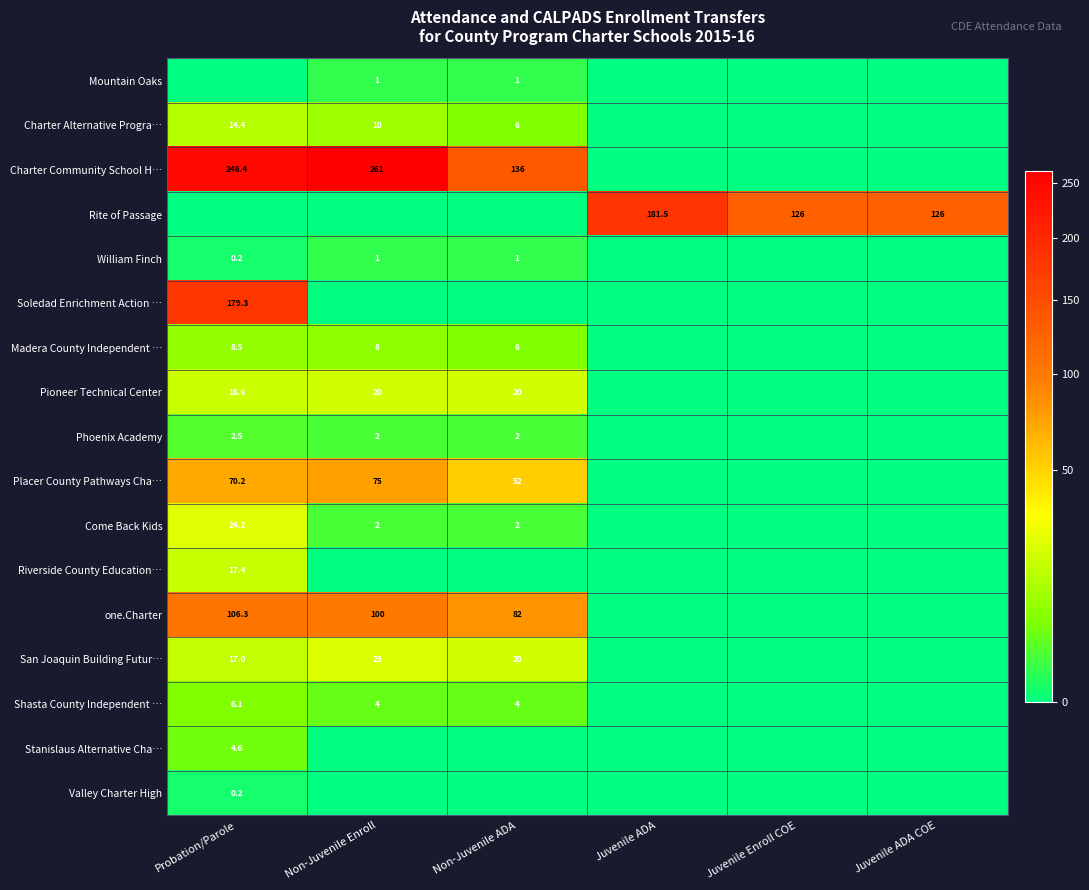

Is it true that Madera County Independent … equals 4.1 at Probation/Parole?

False